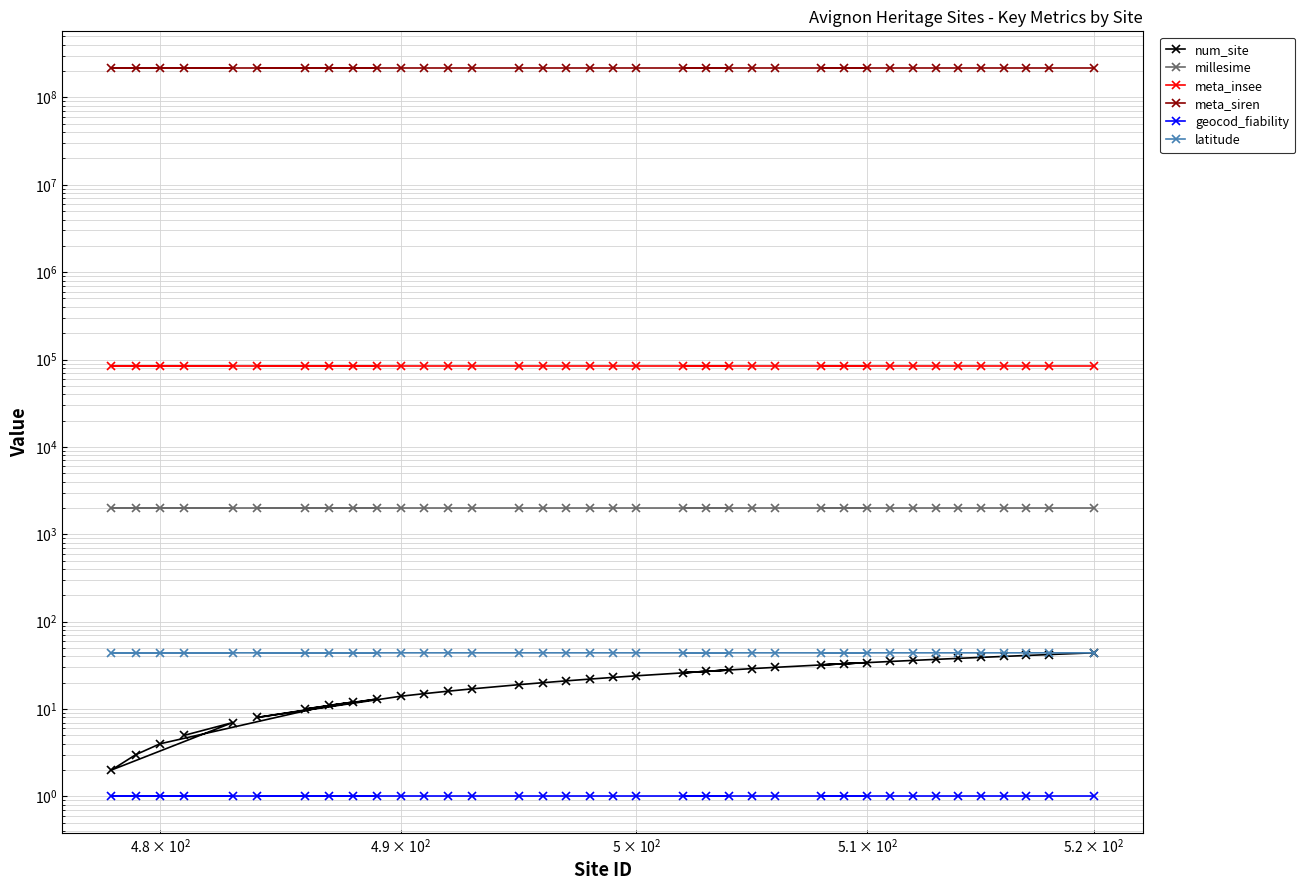

True or false: millesime has more than 0 interior local peaks.

False